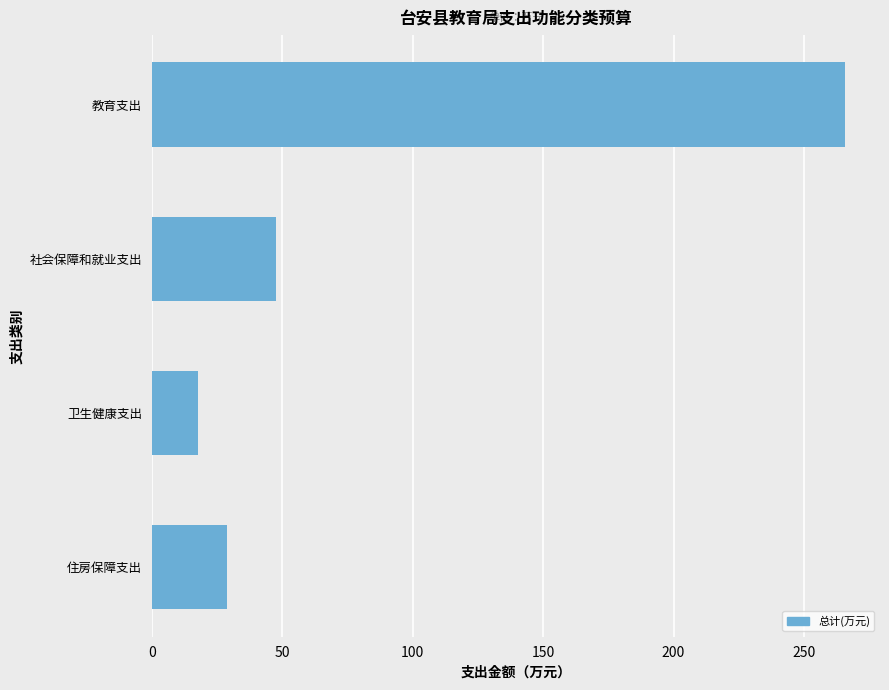

List the labels in order of value, smallest first.

卫生健康支出, 住房保障支出, 社会保障和就业支出, 教育支出